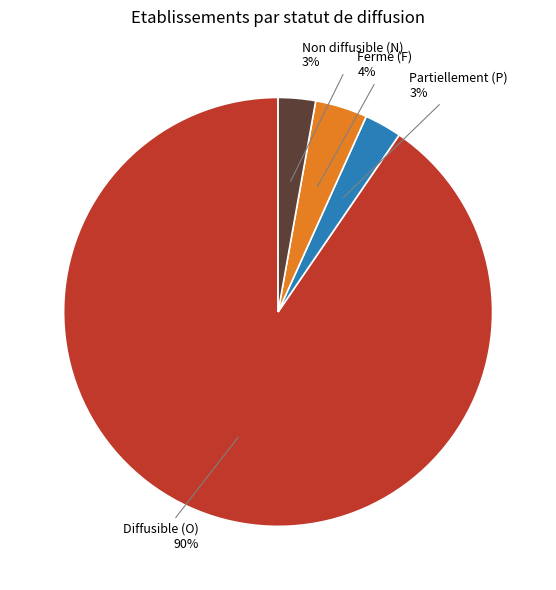

To the nearest percent, what is the average slice percentage?

25%